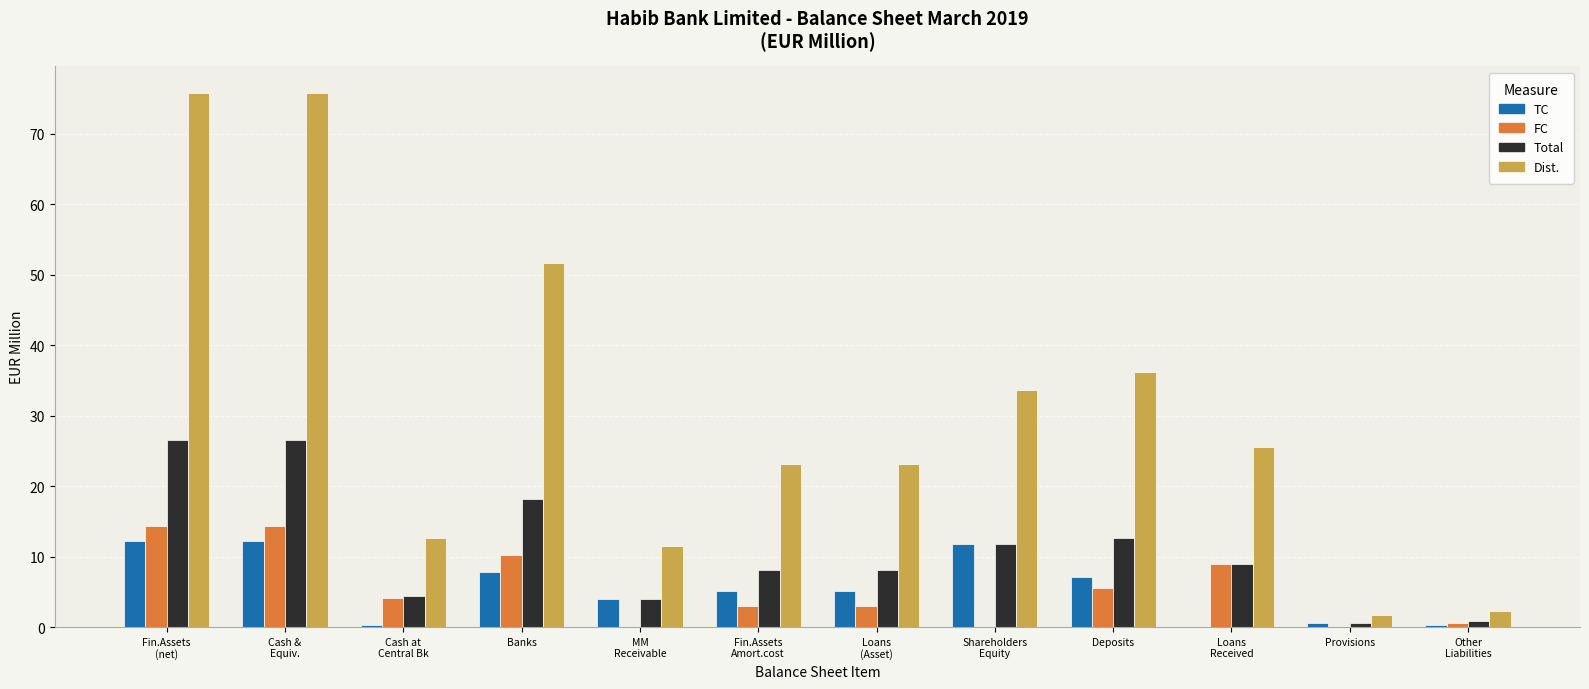

Which series has the largest total across all categories?

Dist.